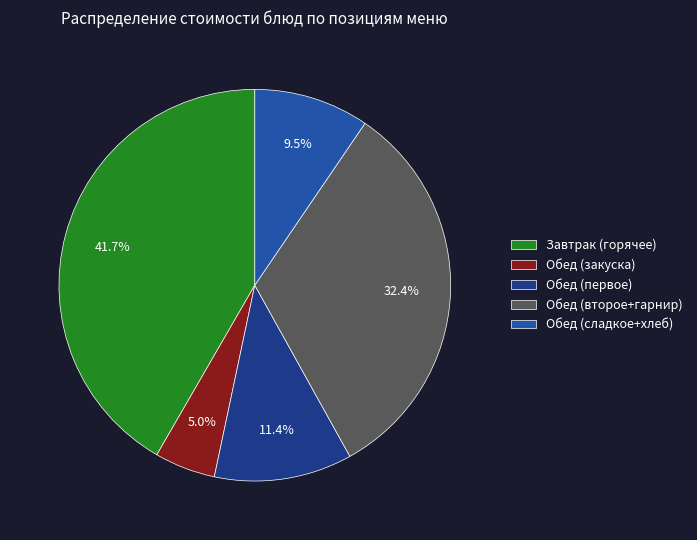

How much of the chart is everything except Обед (сладкое+хлеб)?

90.5%